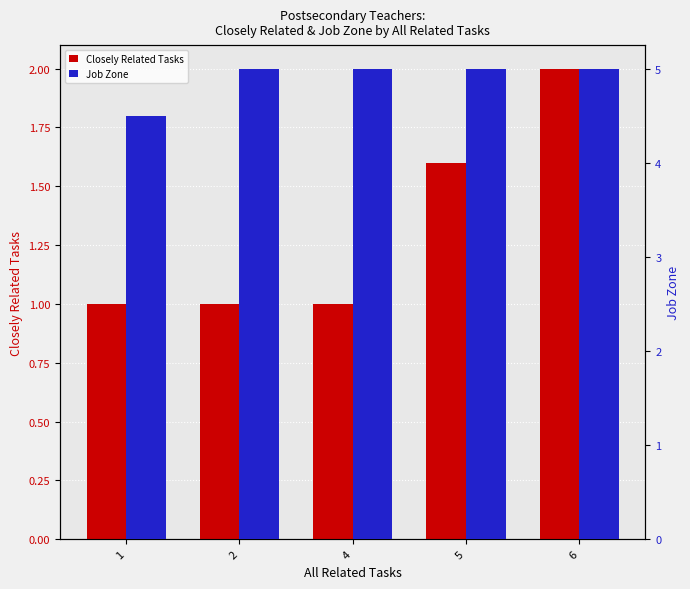

Rank the series at 5 from lowest to highest value.

Closely Related Tasks, Job Zone